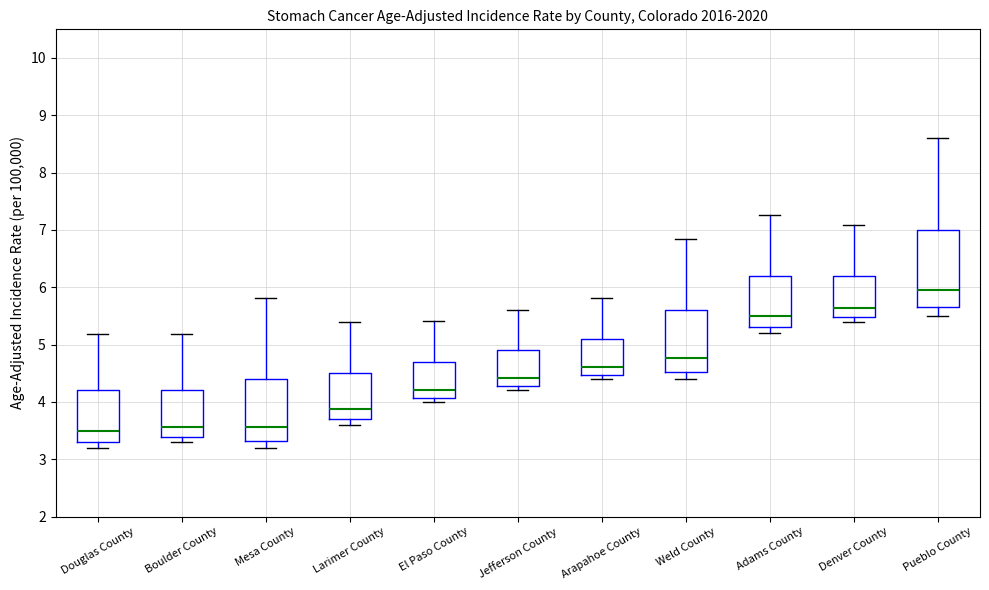

Reading left to right, read every box against the y-axis: the position of its median line, the range the box covers, and the ends of its whiskers. The values are not printed on the chart, so give them approximately, as read against the axis.

Douglas County: median 3.5, box 3.3 to 4.2, whiskers 3.2 to 5.2
Boulder County: median 3.6, box 3.4 to 4.2, whiskers 3.3 to 5.2
Mesa County: median 3.6, box 3.3 to 4.4, whiskers 3.2 to 5.8
Larimer County: median 3.9, box 3.7 to 4.5, whiskers 3.6 to 5.4
El Paso County: median 4.2, box 4.1 to 4.7, whiskers 4.0 to 5.4
Jefferson County: median 4.4, box 4.3 to 4.9, whiskers 4.2 to 5.6
Arapahoe County: median 4.6, box 4.5 to 5.1, whiskers 4.4 to 5.8
Weld County: median 4.8, box 4.5 to 5.6, whiskers 4.4 to 6.8
Adams County: median 5.5, box 5.3 to 6.2, whiskers 5.2 to 7.3
Denver County: median 5.6, box 5.5 to 6.2, whiskers 5.4 to 7.1
Pueblo County: median 5.9, box 5.7 to 7.0, whiskers 5.5 to 8.6